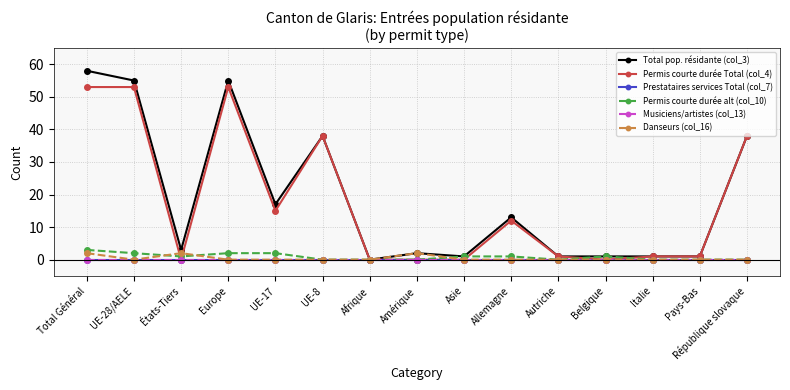

In Danseurs (col_16), how many points are lower than both neighbors (excluding endpoints)?

1